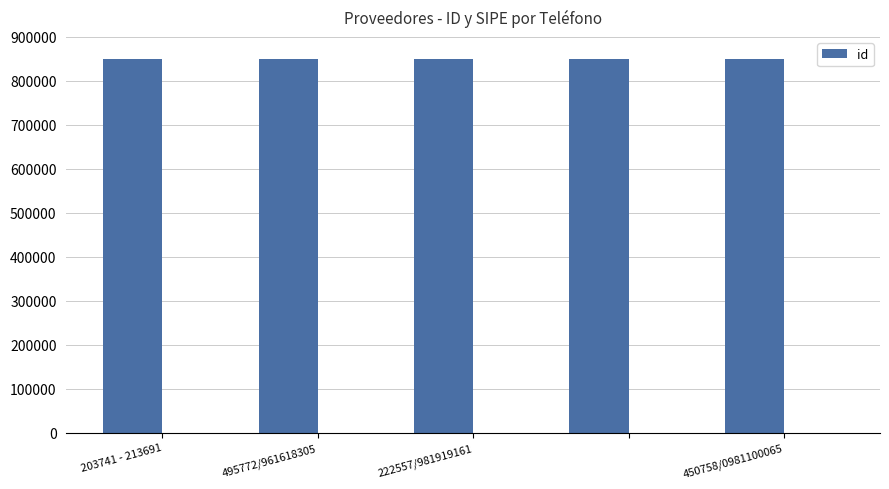

What is the sum of all id values?

4253765